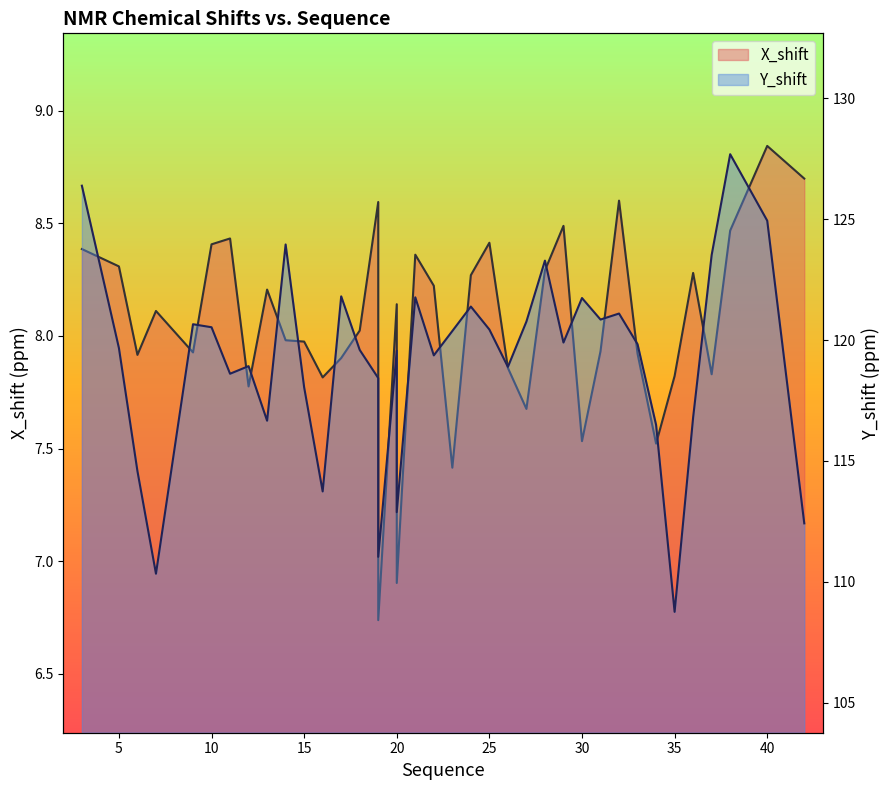

List the series in order of their overall mean, lowest first.

X_shift line, Y_shift line